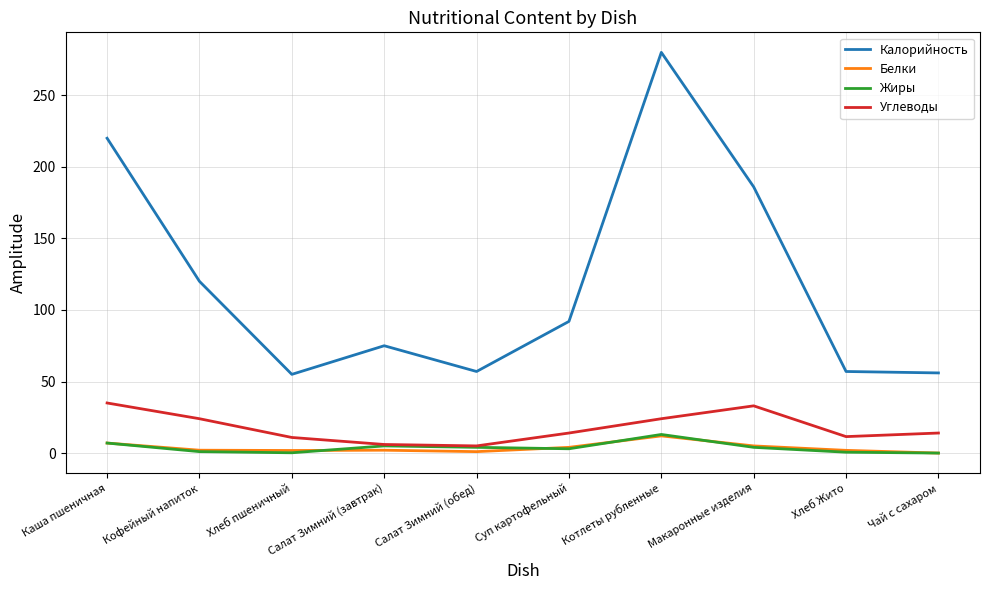

What is the approximate value of Калорийность at Котлеты рубленные?

280.0